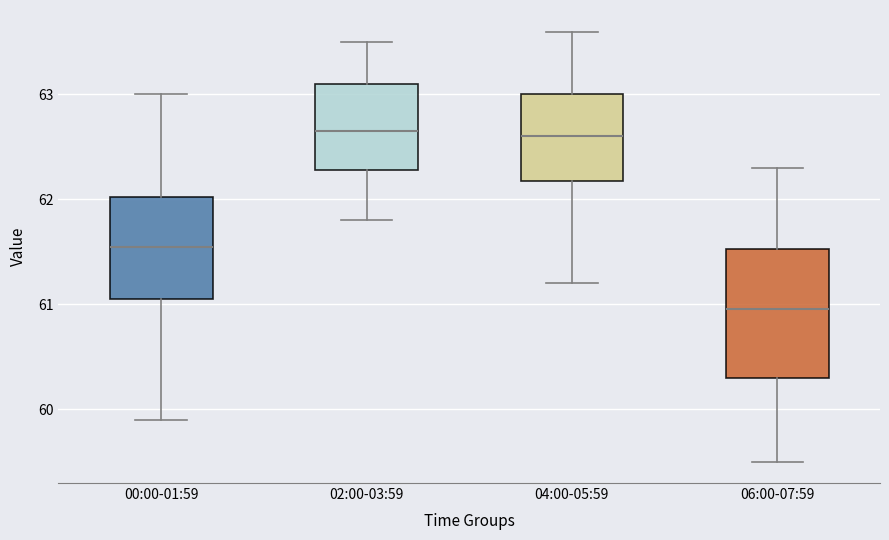

Reading left to right, transcribe this box plot: for each box, give where its median line is, the range the box spans, and where its two whiskers end, as read against the y-axis. The values are not printed on the chart, so give them approximately, as read against the axis.

00:00-01:59: median 61.6, box 61.1 to 62.0, whiskers 59.9 to 63.0
02:00-03:59: median 62.7, box 62.3 to 63.1, whiskers 61.8 to 63.5
04:00-05:59: median 62.6, box 62.2 to 63.0, whiskers 61.2 to 63.6
06:00-07:59: median 61.0, box 60.3 to 61.5, whiskers 59.5 to 62.3